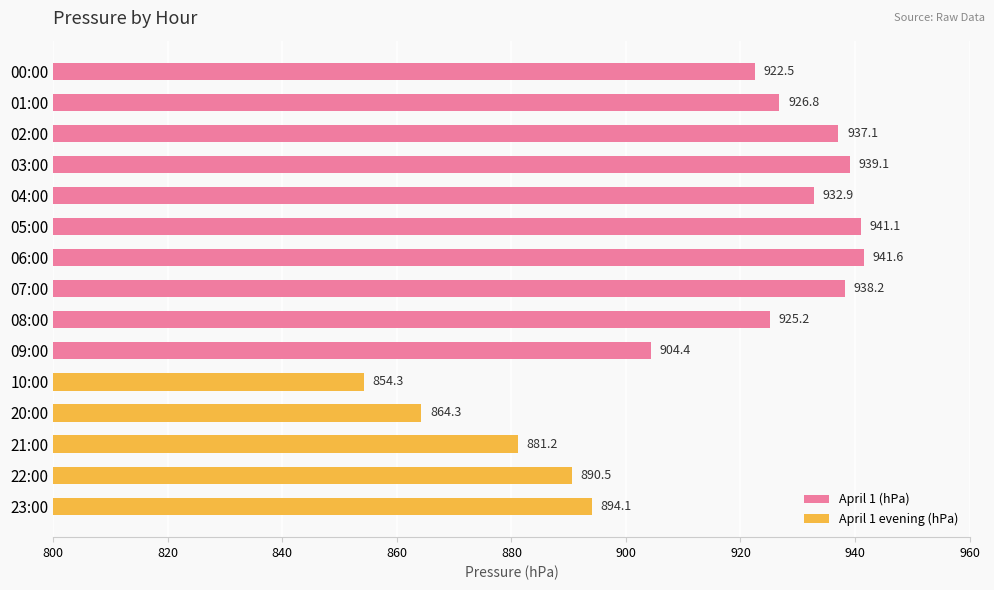

At which label is April 1 (hPa) closest to 923?

00:00